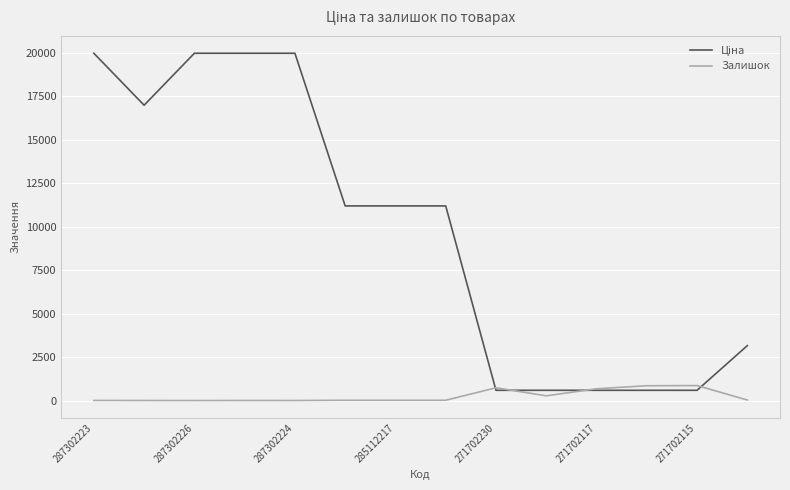

What is the greatest value displayed?

19964.2